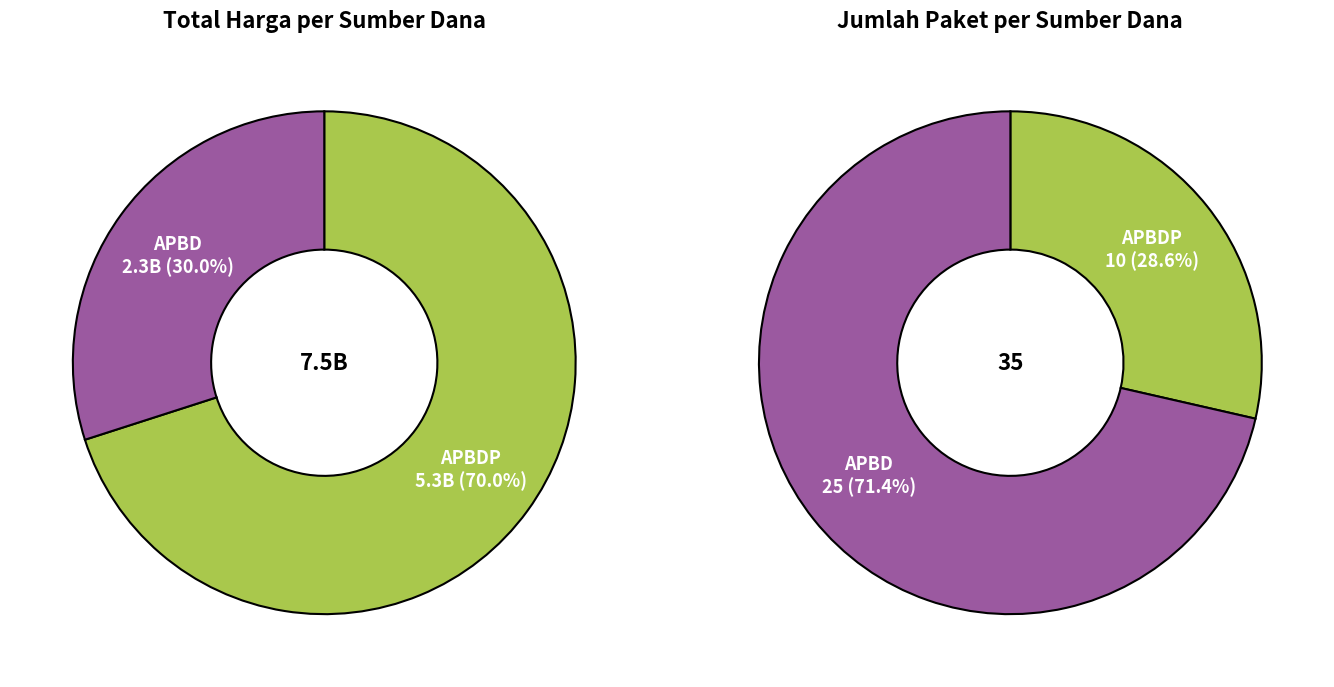

True or false: 16 accounts for 11% of the total.

False